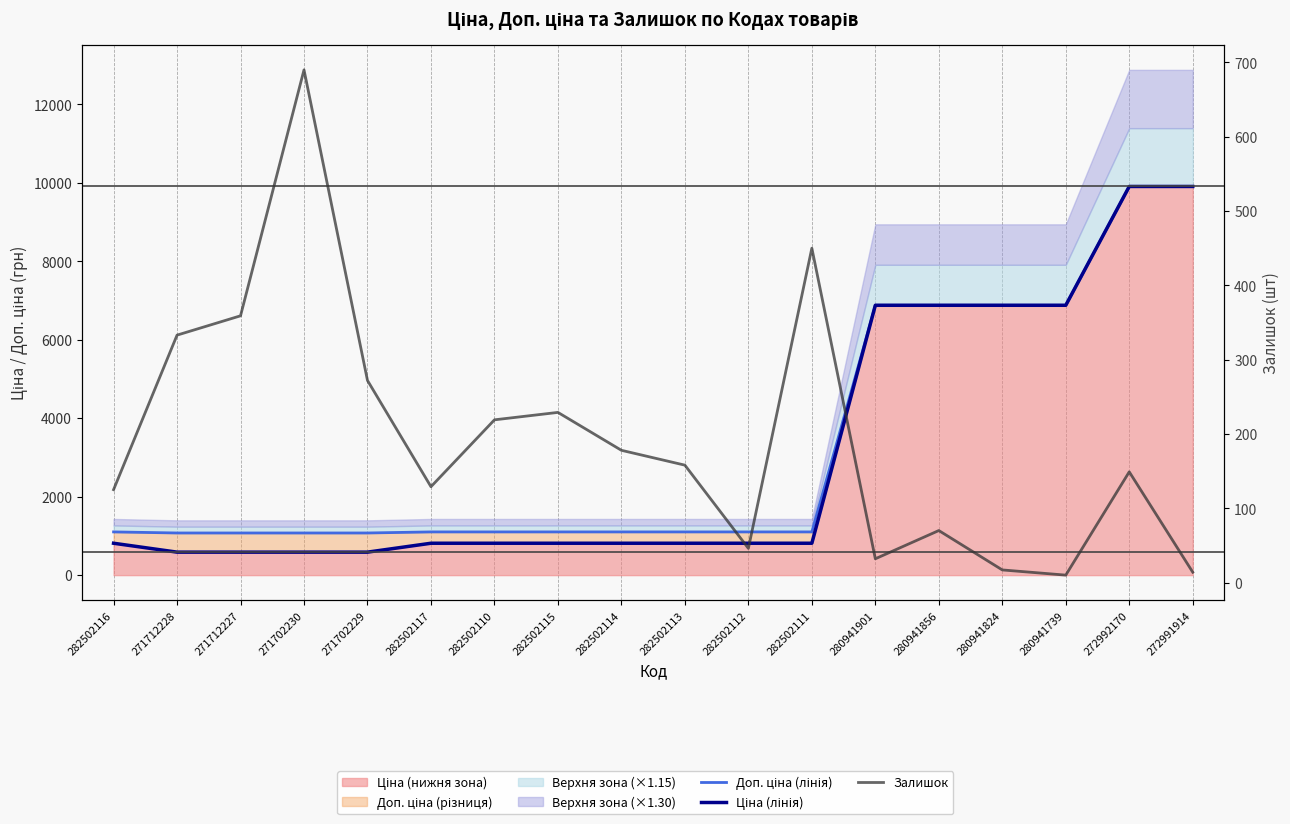

Which series has the widest spread of values?

Ціна